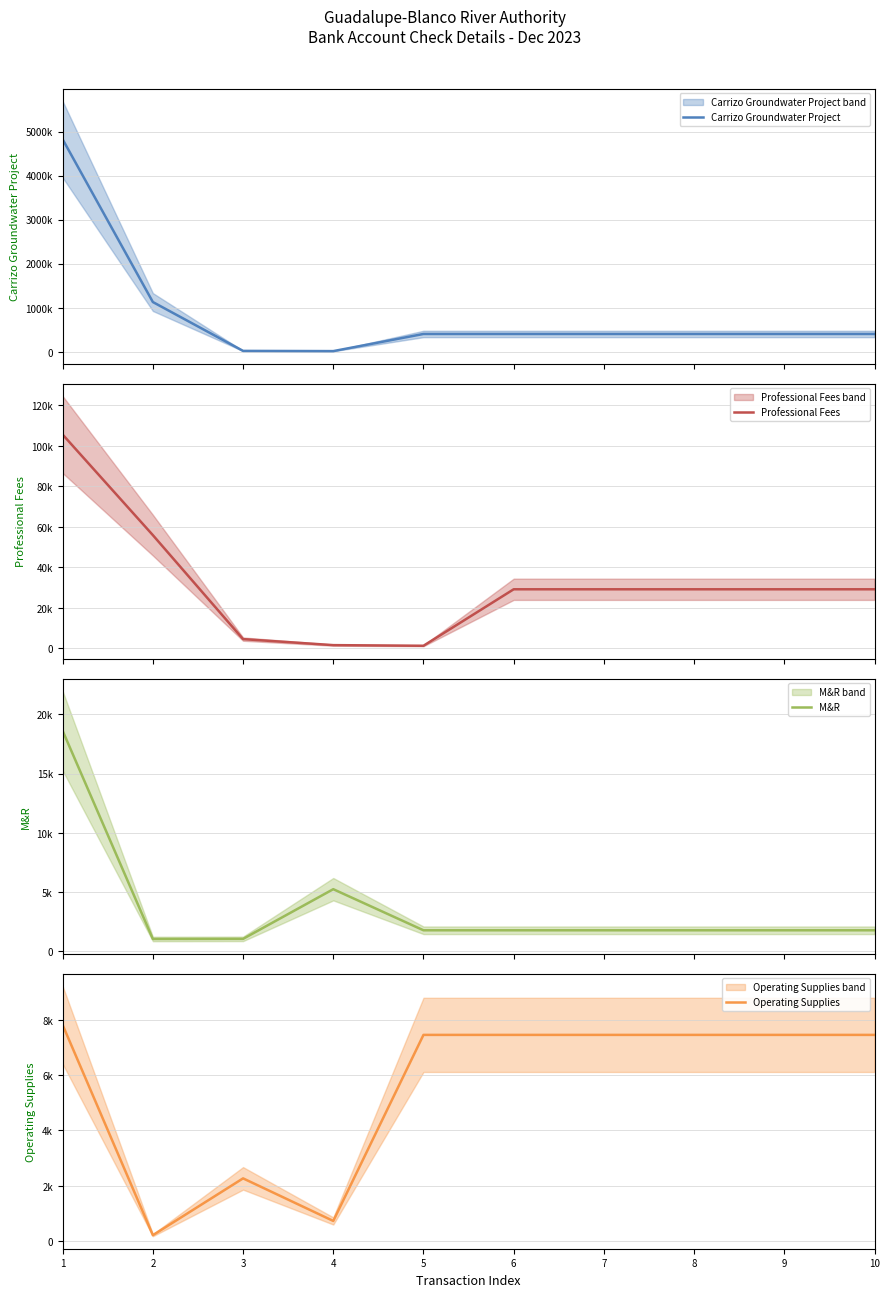

What is the difference between the second highest and minimum values in the Carrizo Groundwater Project series?

1113912.4